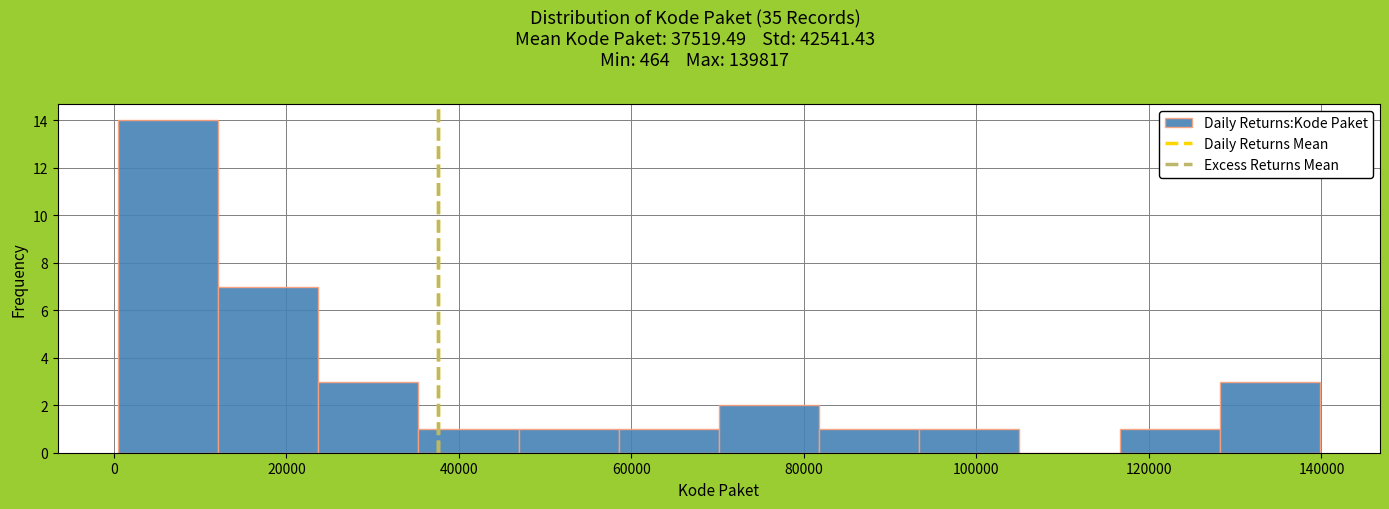

Reading left to right, transcribe this chart: for each bar, give the range it covers on the x-axis and its height. Neither the bar edges nor the heights are printed on the chart, so give them approximately, as read against the axes.

0 to 12000: 14
12000 to 24000: 7
24000 to 36000: 3
36000 to 46000: 1
46000 to 58000: 1
58000 to 70000: 1
70000 to 82000: 2
82000 to 94000: 1
94000 to 104000: 1
104000 to 116000: 0
116000 to 128000: 1
128000 to 140000: 3